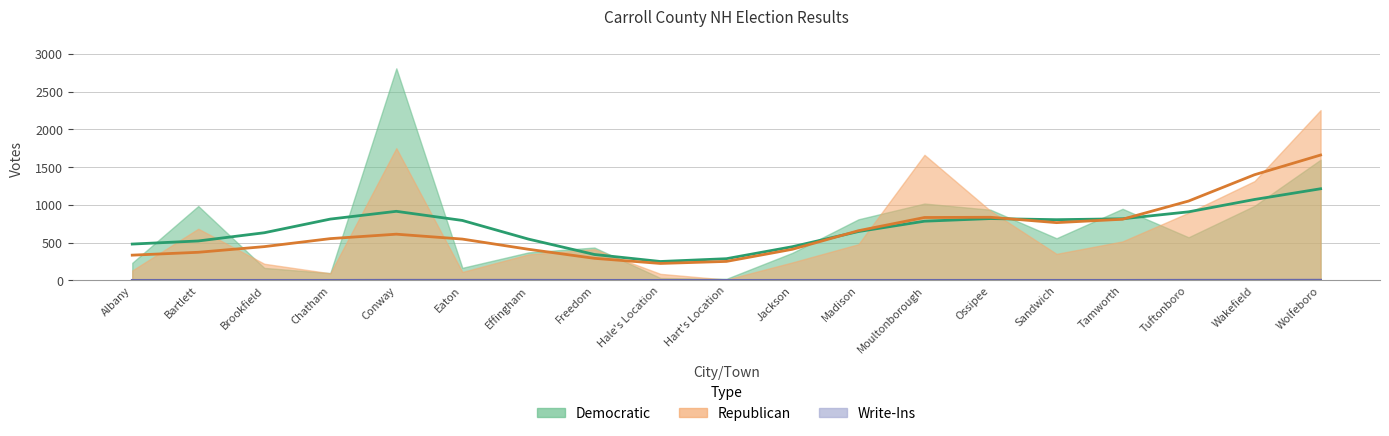

True or false: Write-Ins and Democratic intersect in this chart.

False